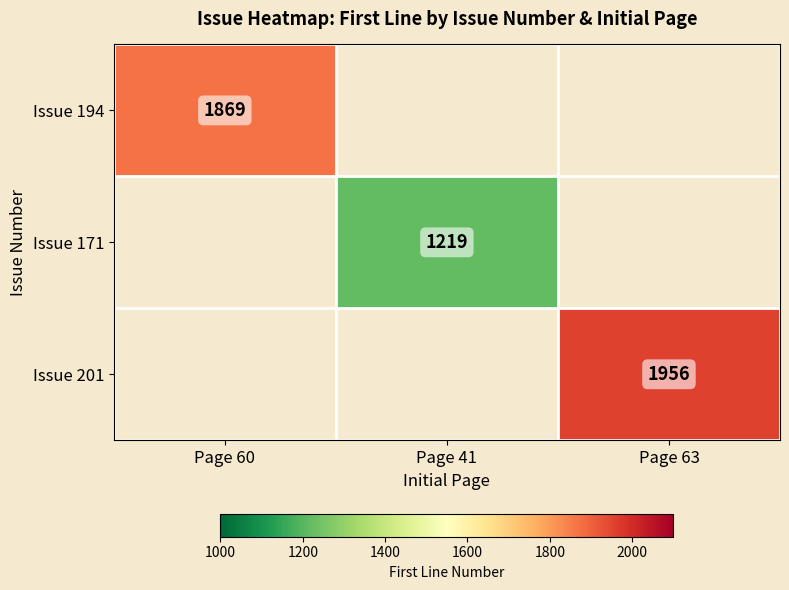

The value of Issue 194 at Page 60 is 1869. True or false?

True